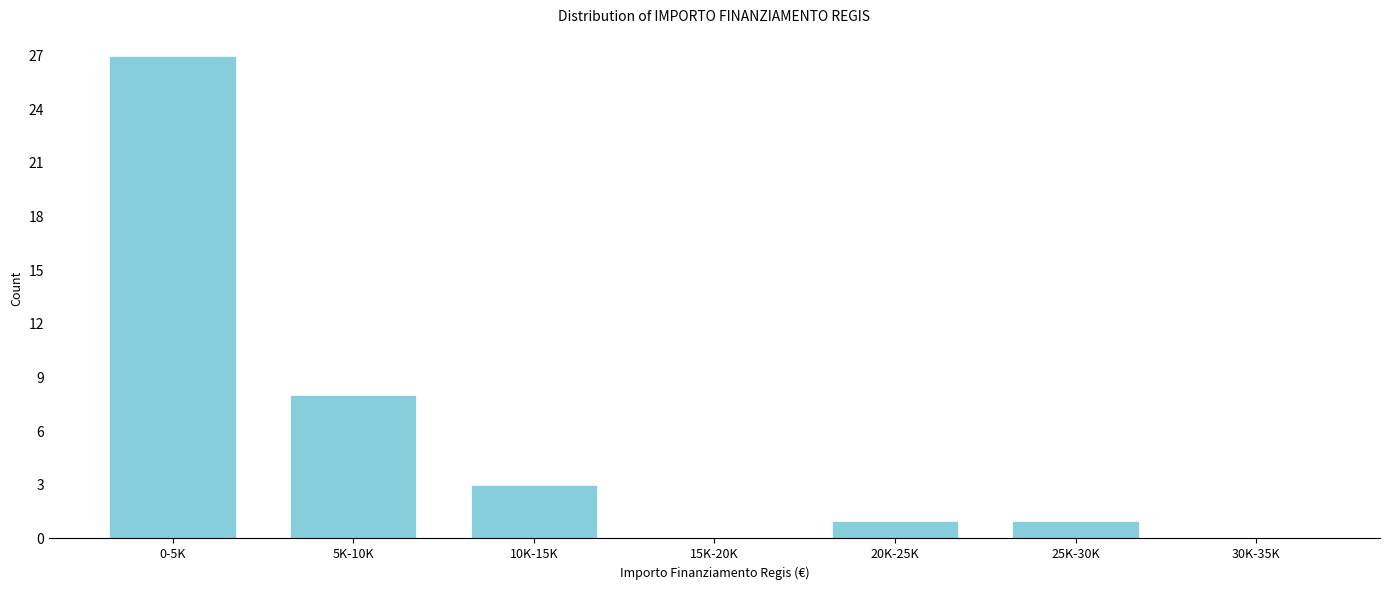

Reading right to left, list all the values displayed in this chart.

30K-35K=0	25K-30K=1	20K-25K=1	15K-20K=0	10K-15K=3	5K-10K=8	0-5K=27